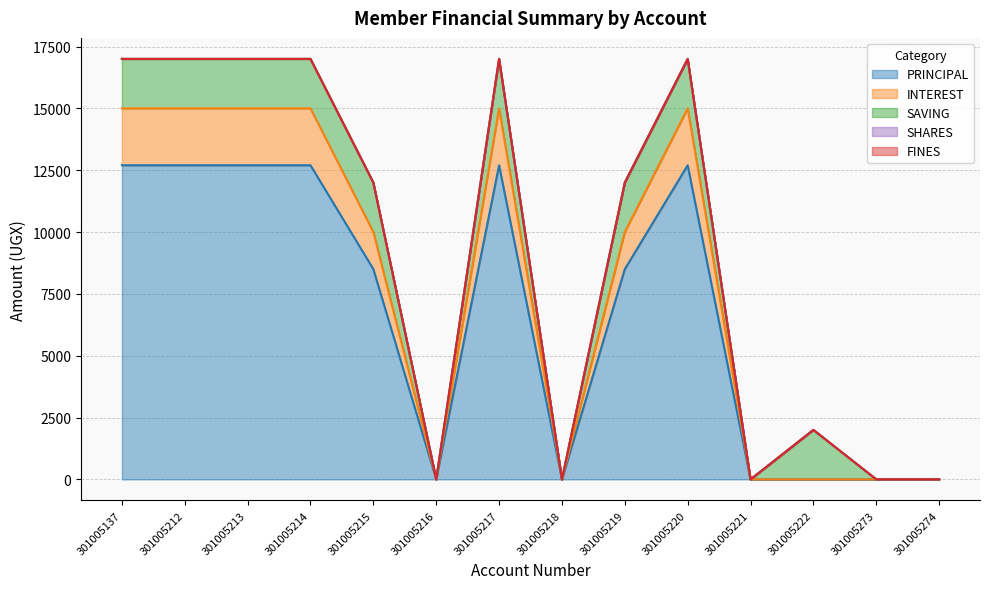

True or false: SAVING and SHARES intersect in this chart.

False